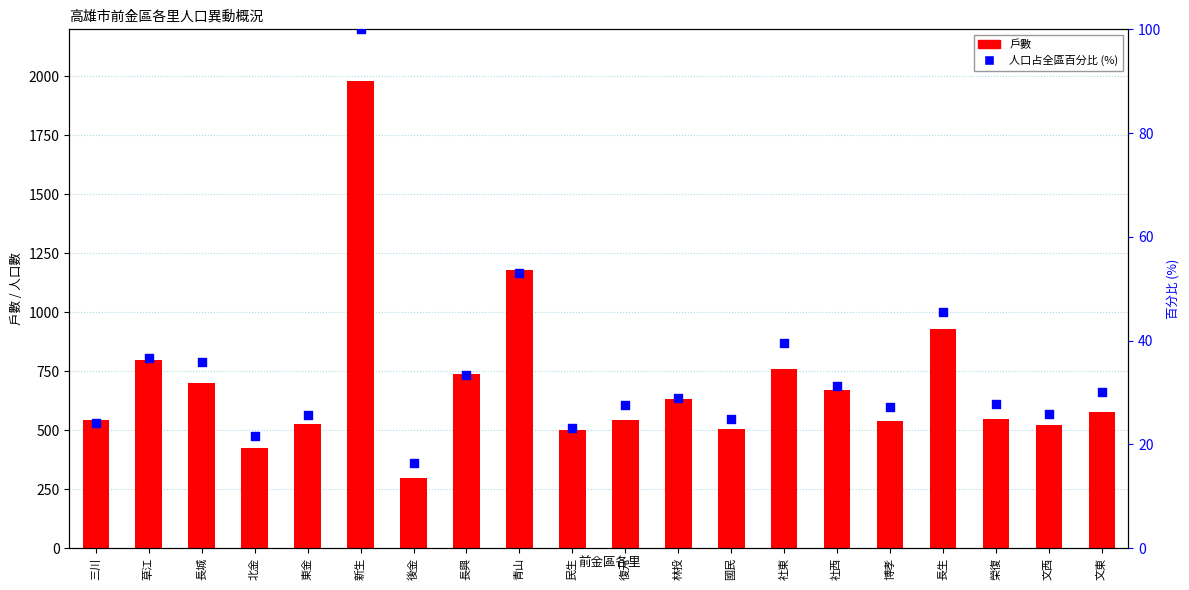

What is the total value across all series at 後金?

311.4